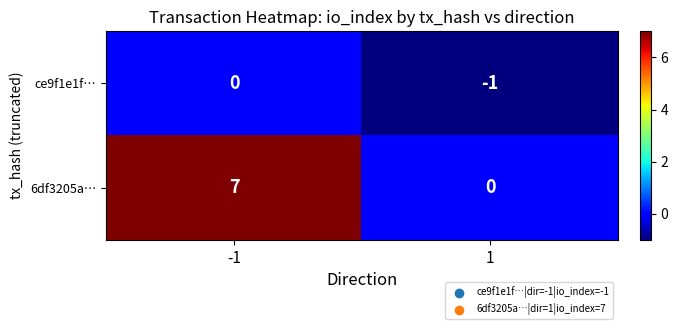

Reading left to right, transcribe all the data shown in this chart.

ce9f1e1f…: 0	-1
6df3205a…: 7	0